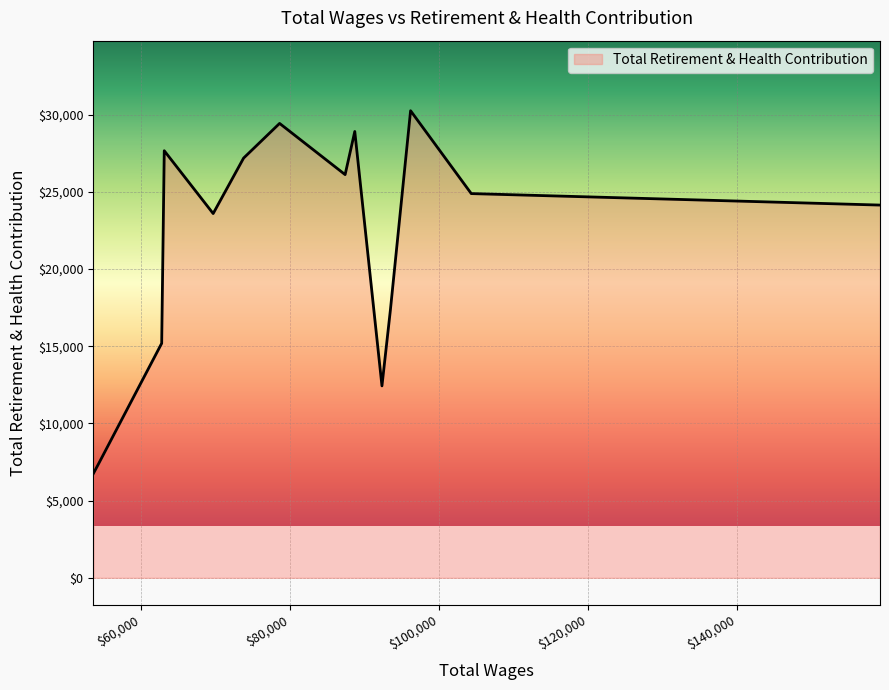

What is the greatest value displayed?

30258